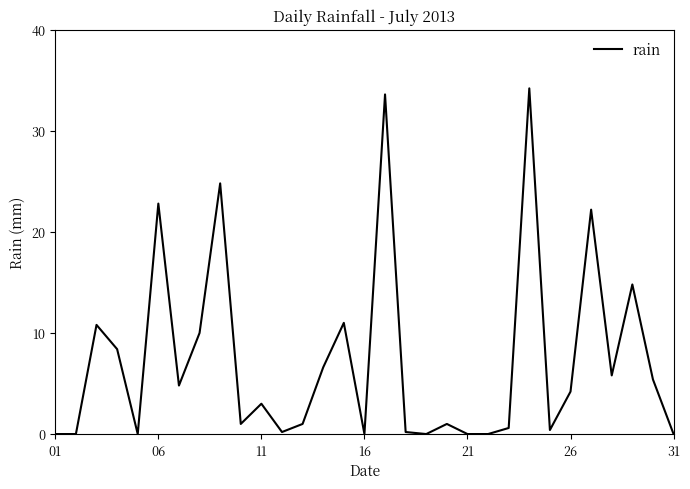

What is the greatest value displayed?

34.2